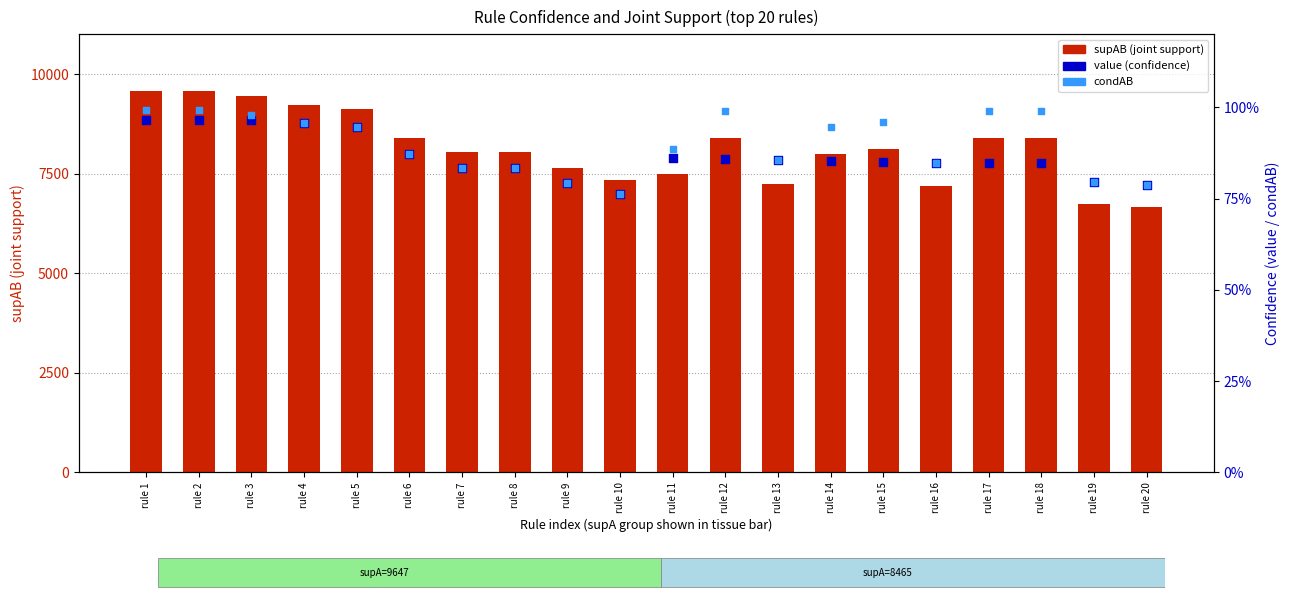

Is the value of value (confidence) at rule 13 greater than the value of supAB (joint support) at rule 14?

No